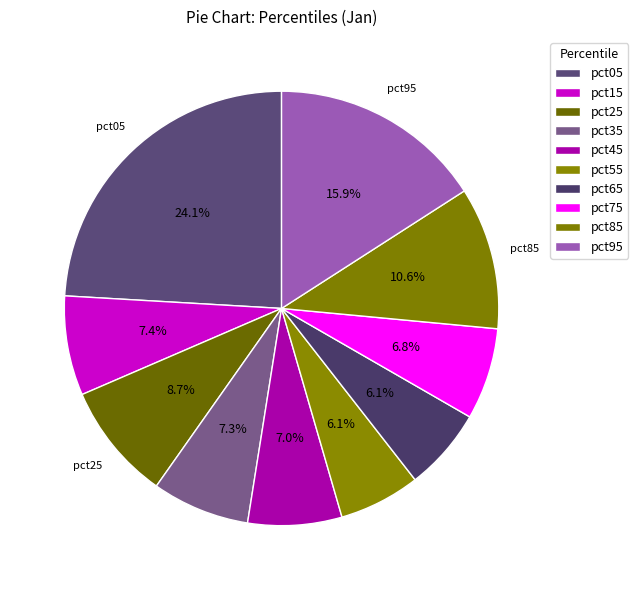

What is the total percentage of pct45 and pct85?

17.6%